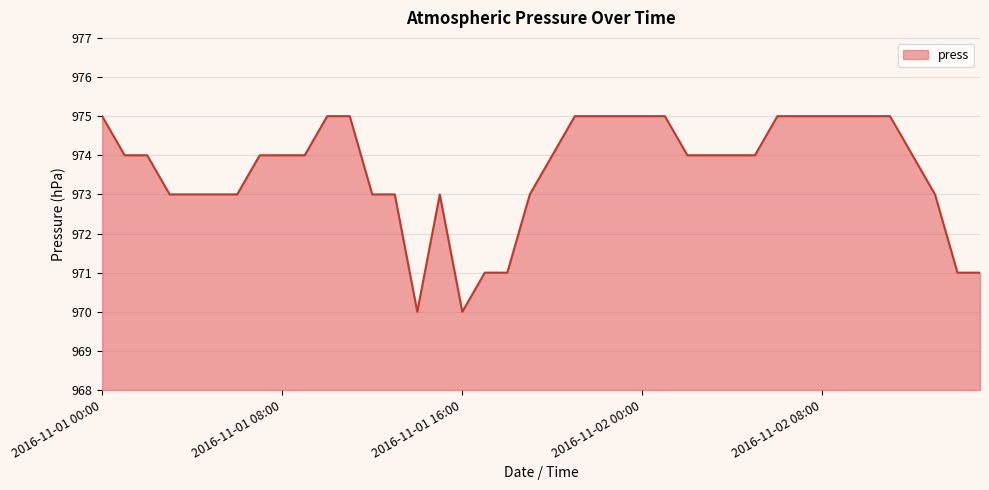

What is the smallest value displayed?

970